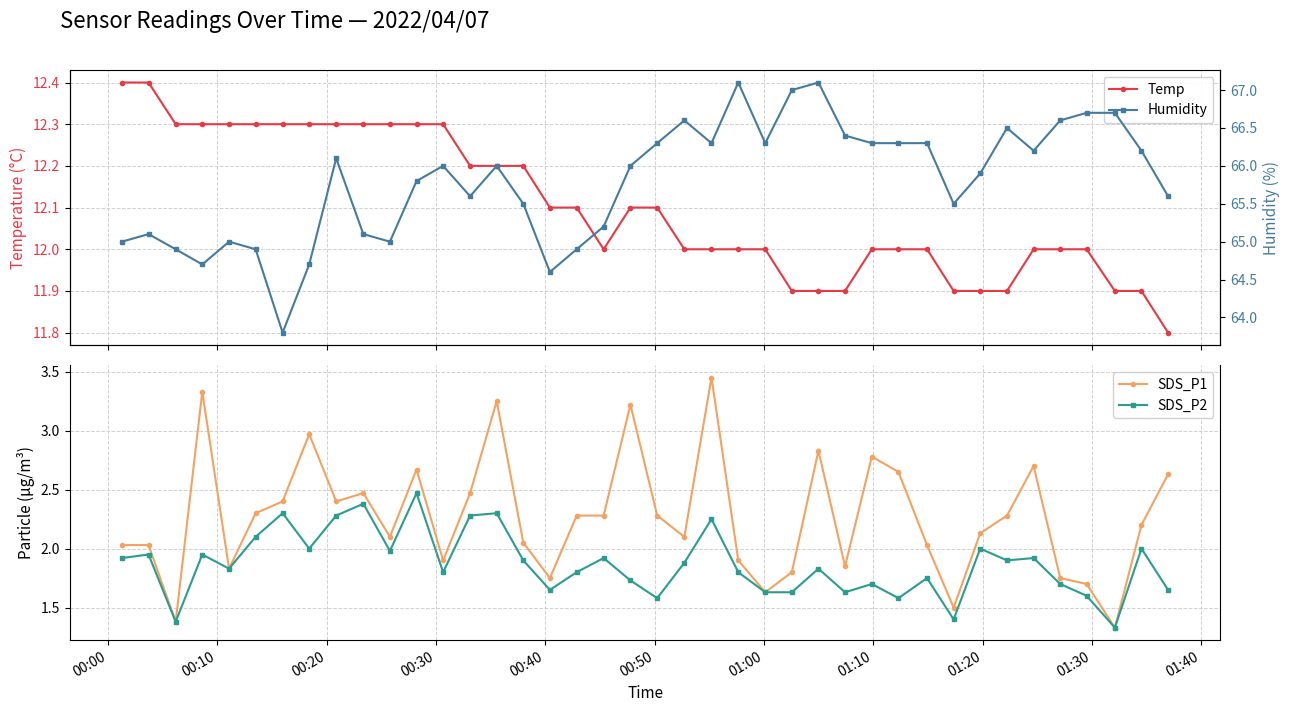

Which series has the largest total across all categories?

Humidity